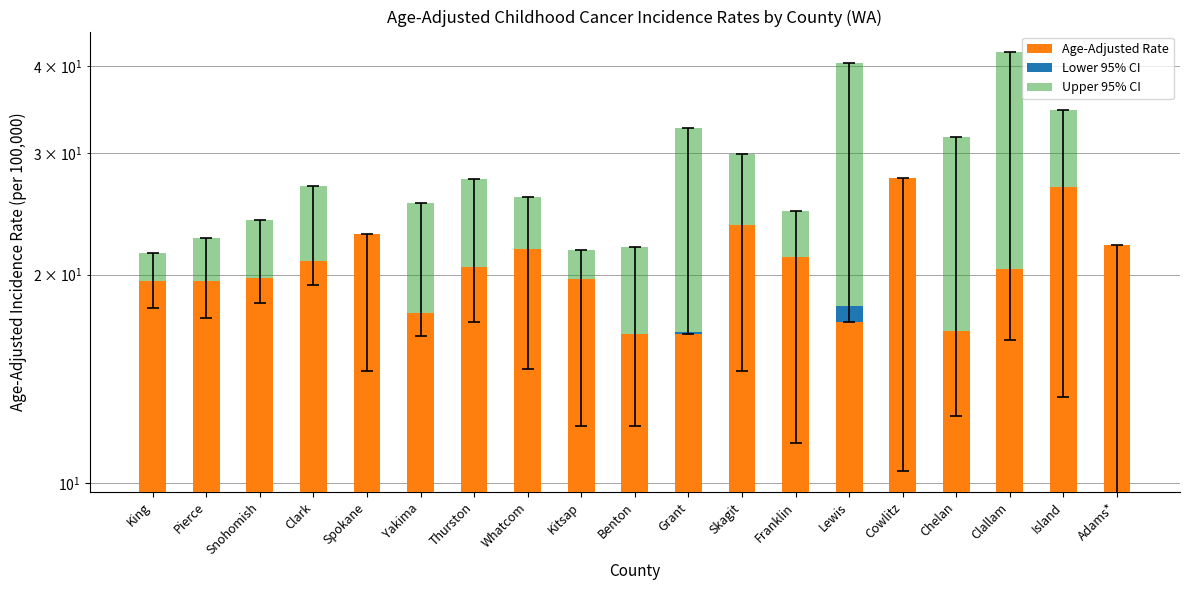

What is the value of the Lower 95% CI bar at the 2nd from the left?

17.3